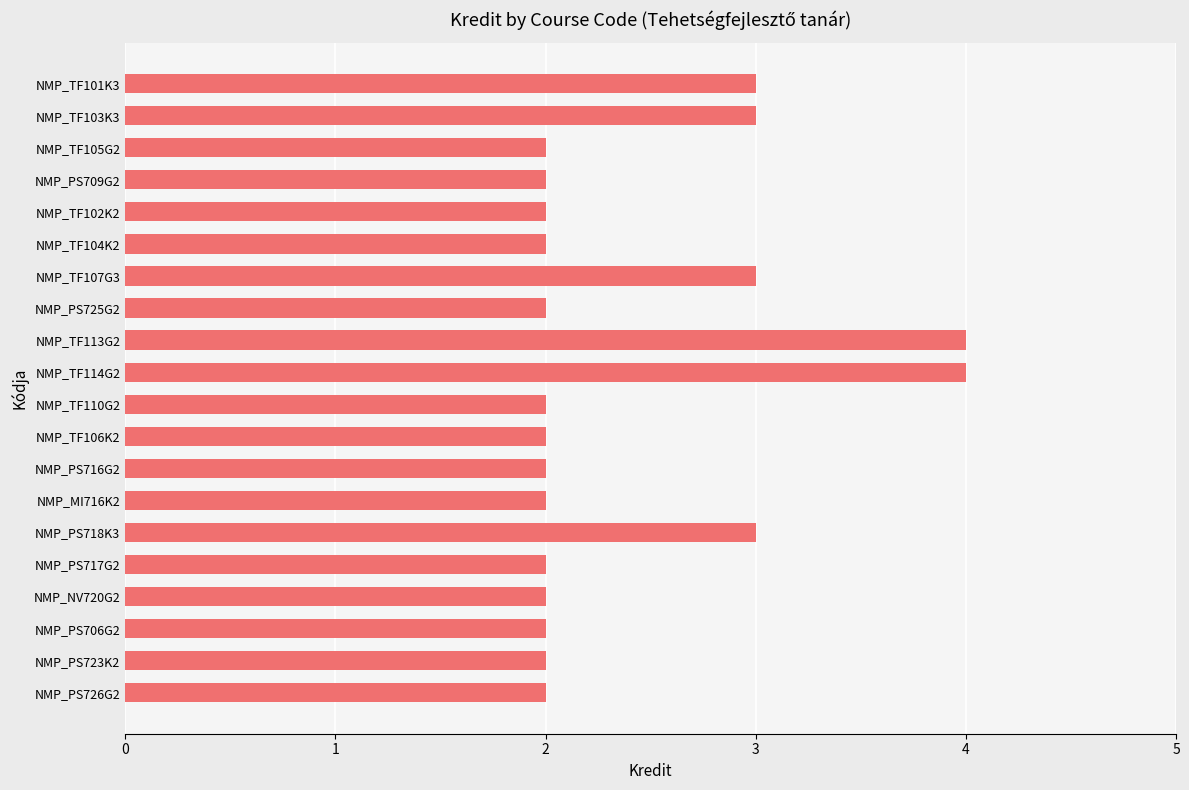

What is the ratio of the value at NMP_TF104K2 to the value at NMP_PS716G2?

1.0